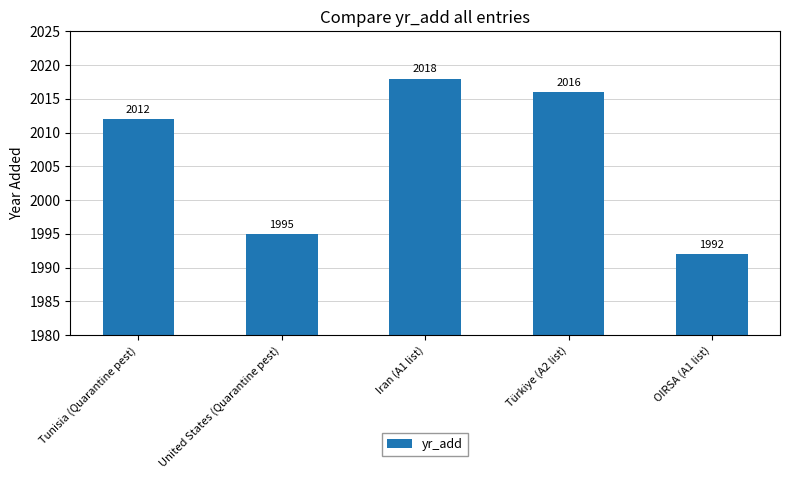

At which label is the value closest to 2005?

Tunisia (Quarantine pest)